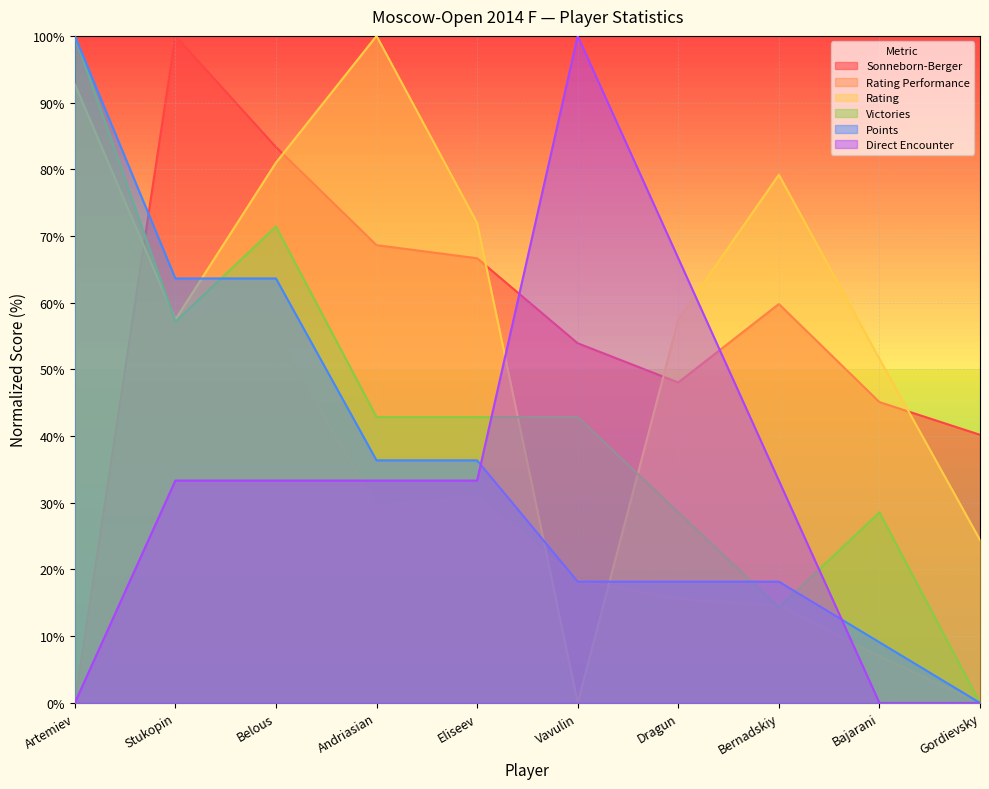

True or false: Rating has a value of 81.0 at Belous.

True